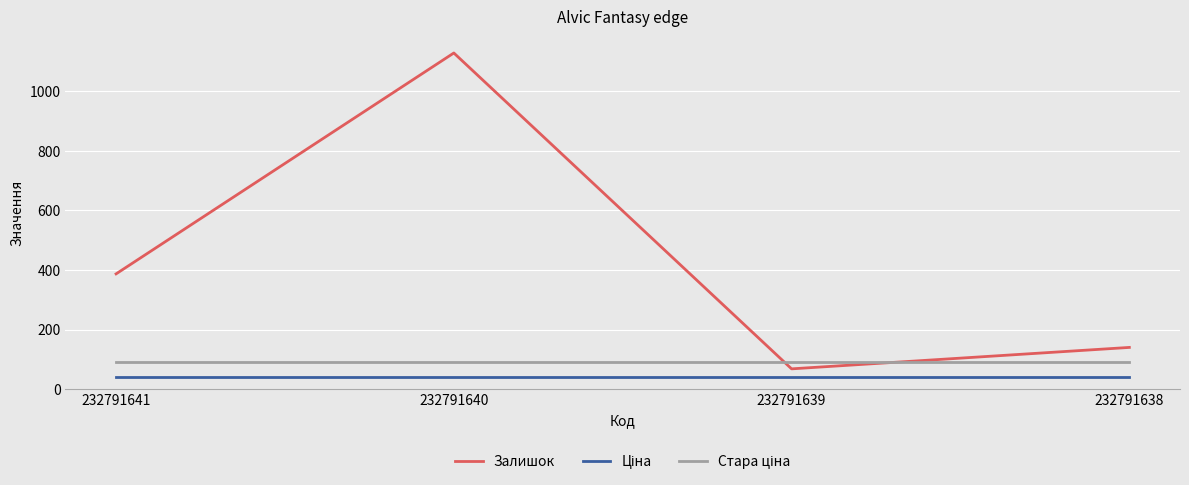

At which category does the chart reach its peak across all series?

232791640